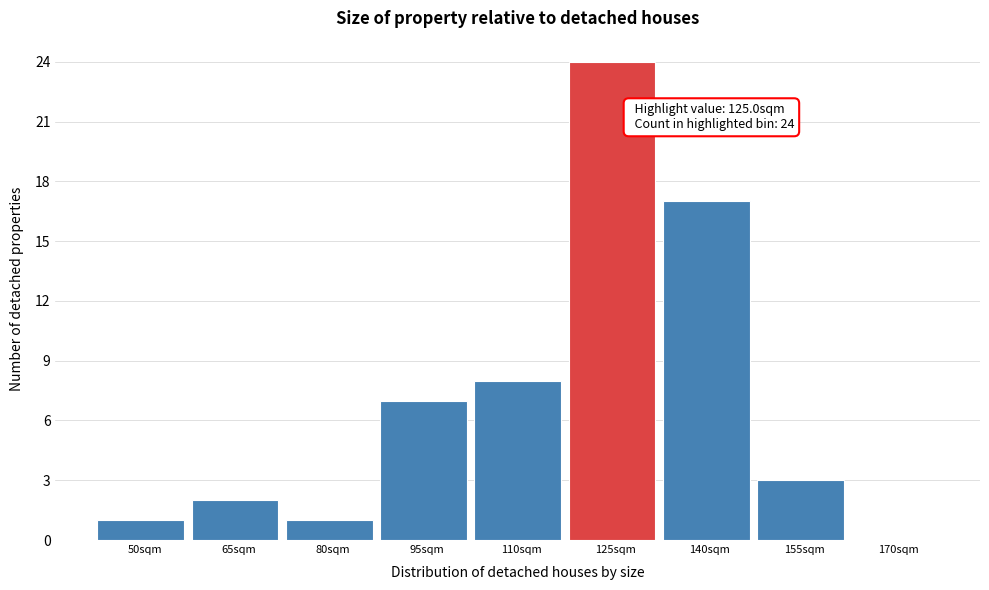

Reading right to left, list all the values displayed in this chart.

170sqm=0	155sqm=3	140sqm=17	125sqm=24	110sqm=8	95sqm=7	80sqm=1	65sqm=2	50sqm=1